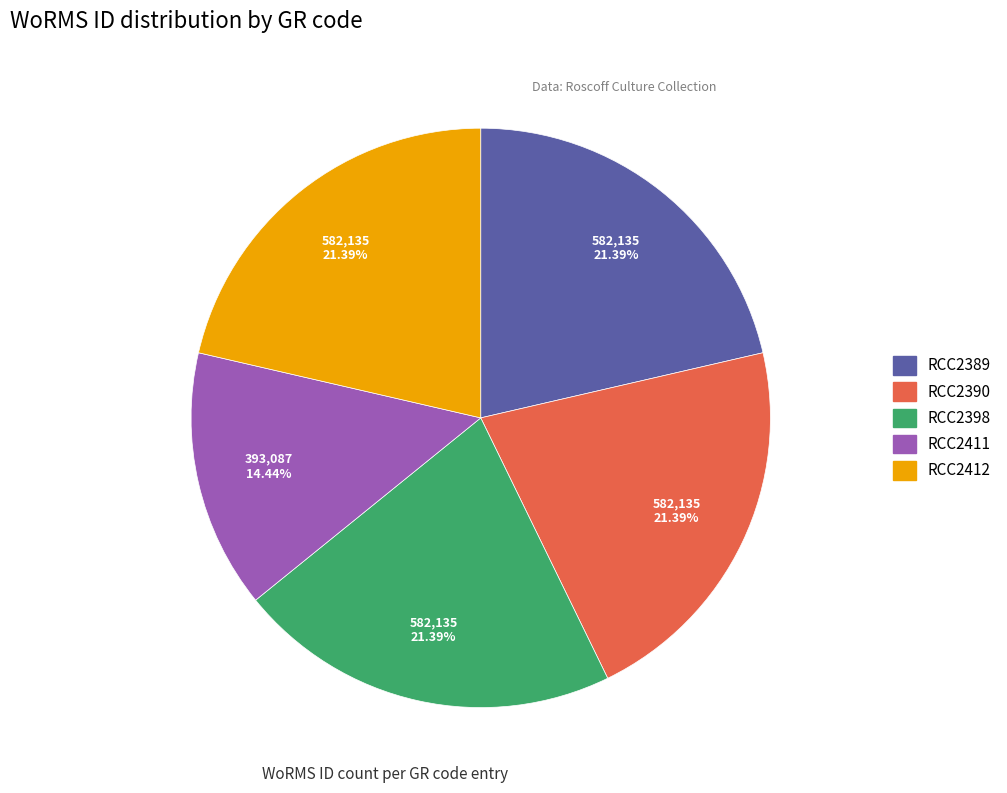

Which category has the smallest portion of the pie?

RCC2411